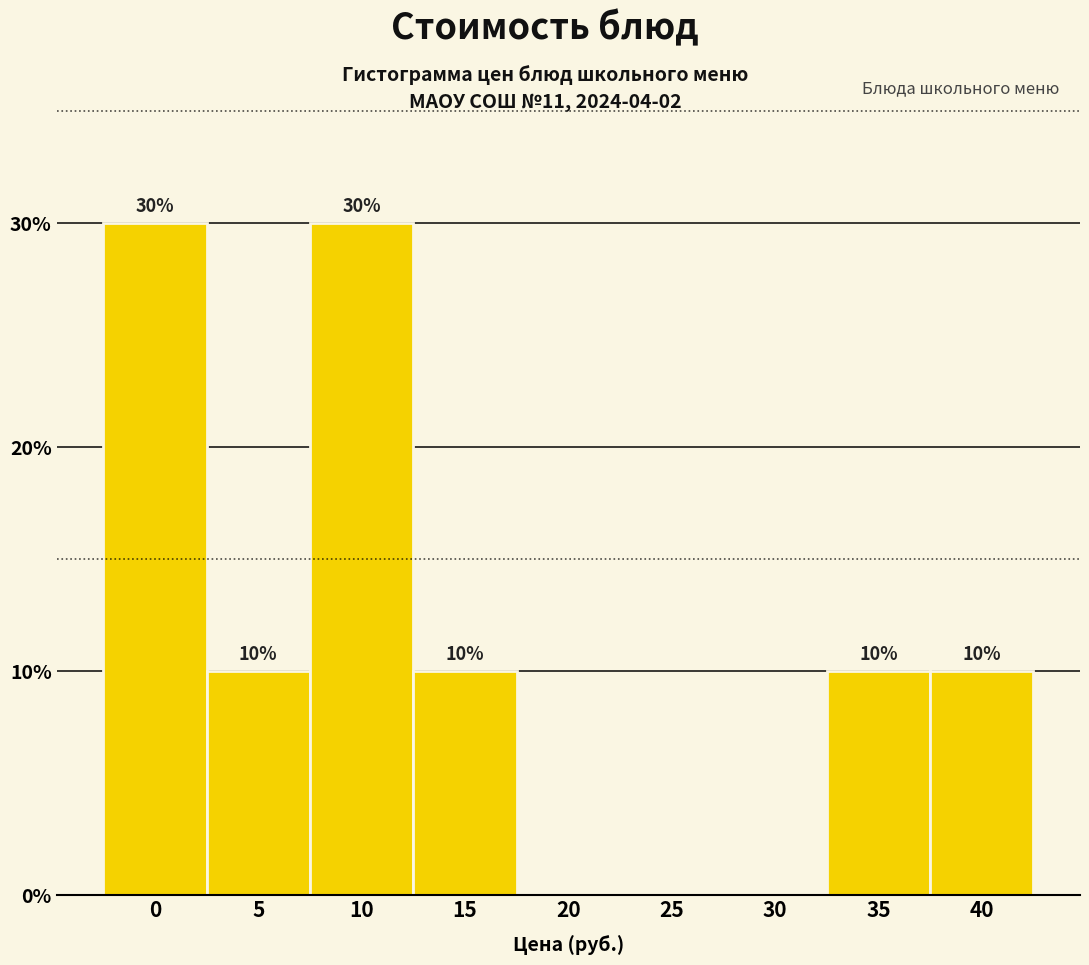

Are the bars horizontal?

No